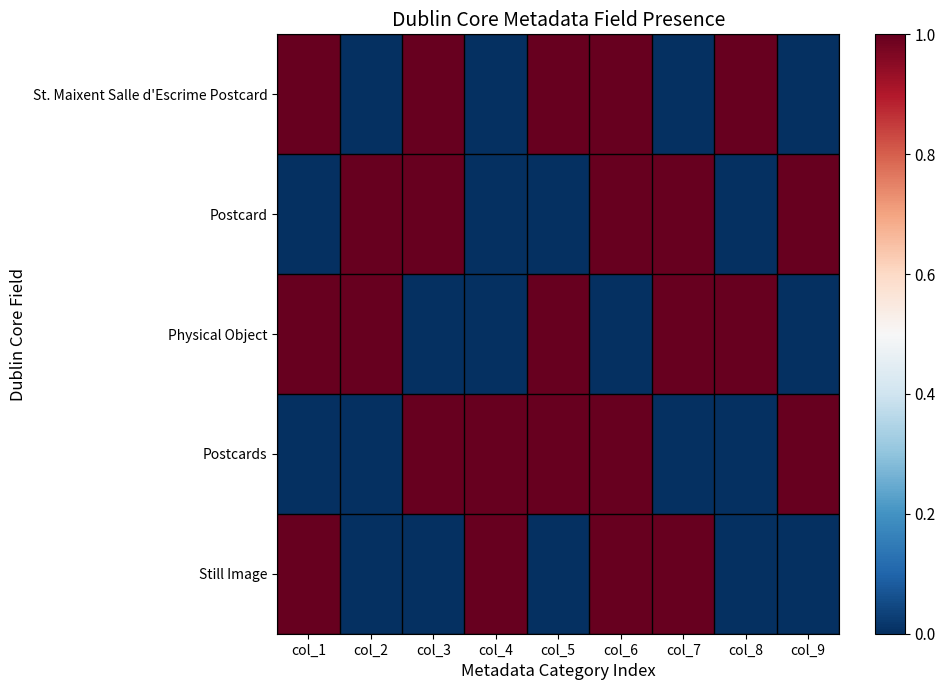

What is the difference between the highest and lowest values at col_2?

1